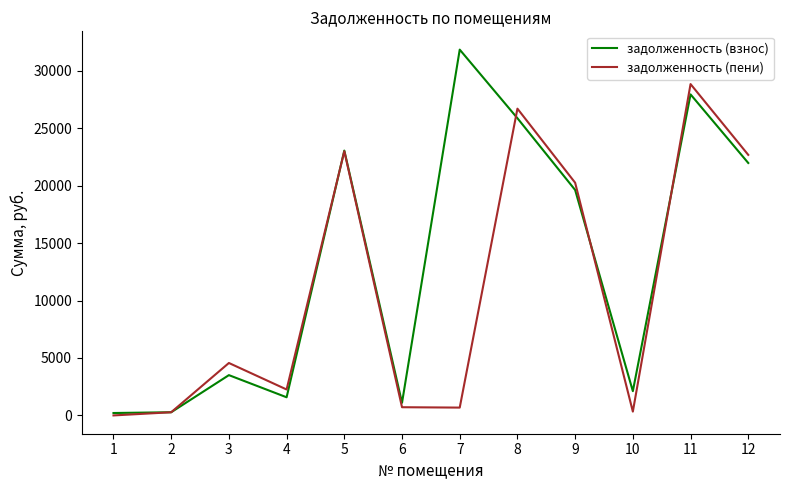

What is the spread (max minus min) of values at 8?

831.2